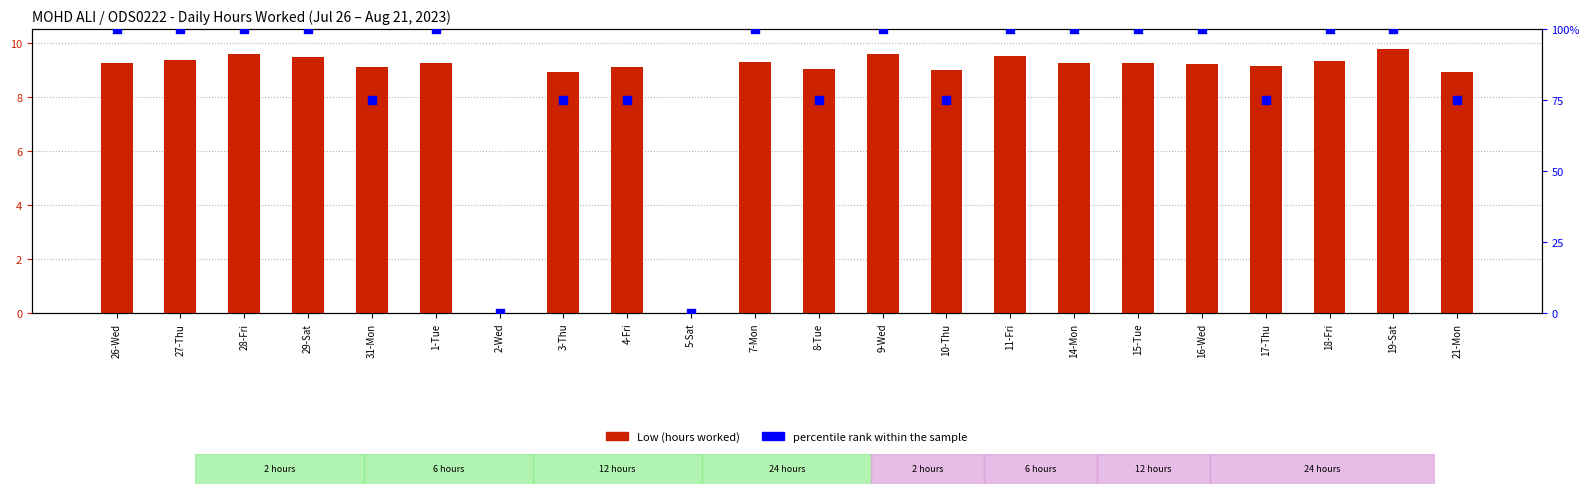

Which series contains the highest Y value?

percentile rank within the sample